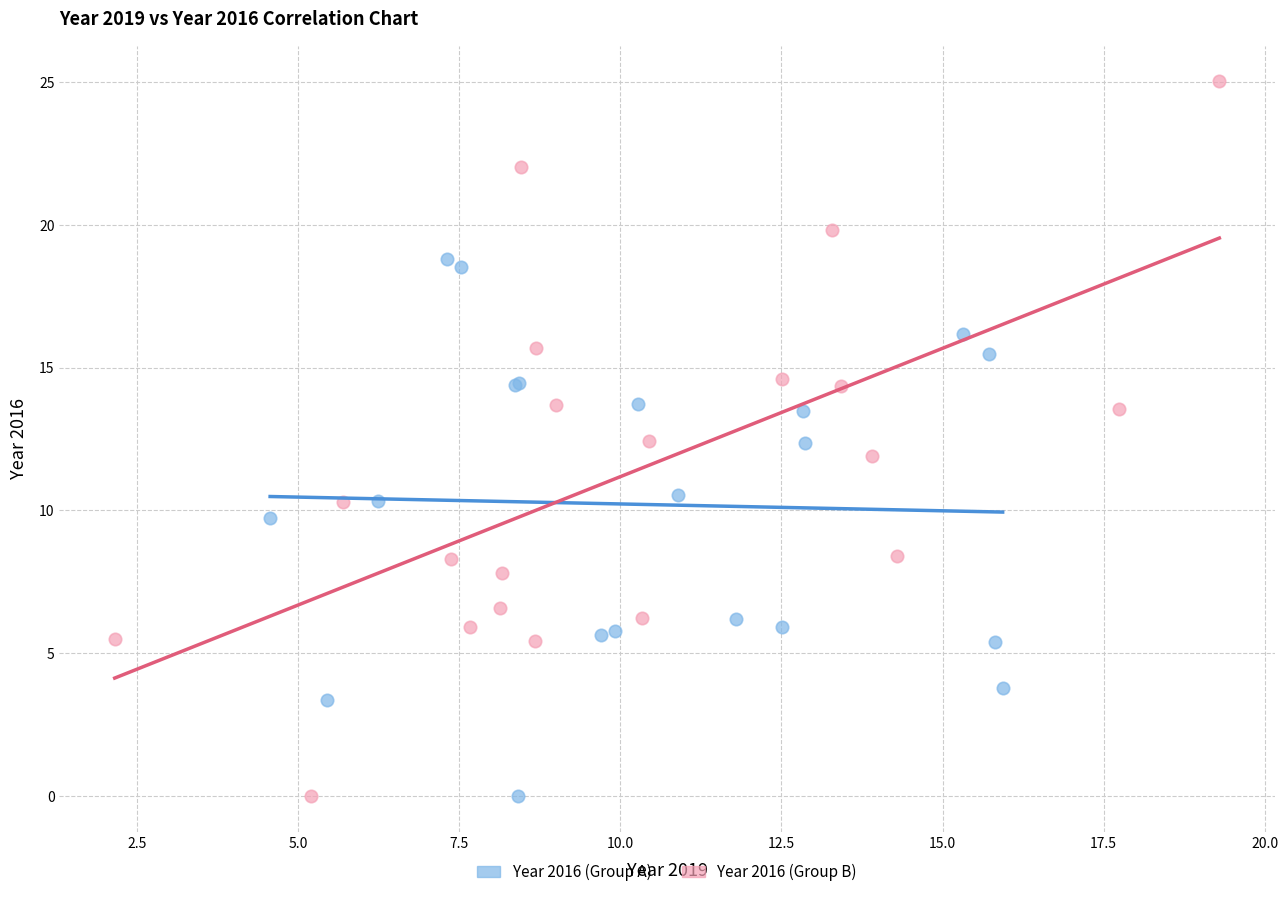

Which series contains the highest Y value?

Year 2016 (Group B)